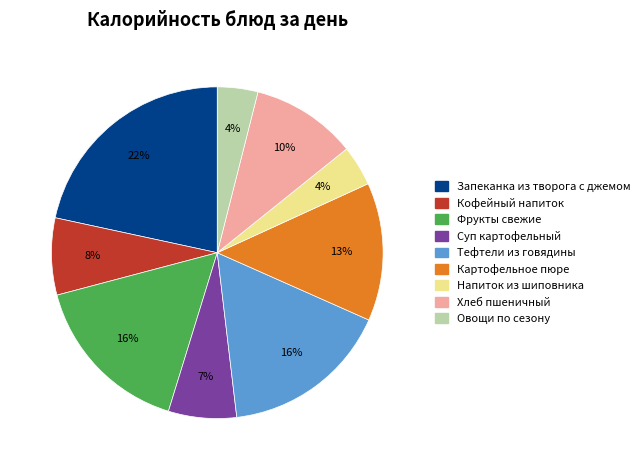

To the nearest percent, what is the difference between the largest and smallest slice percentages?

18%